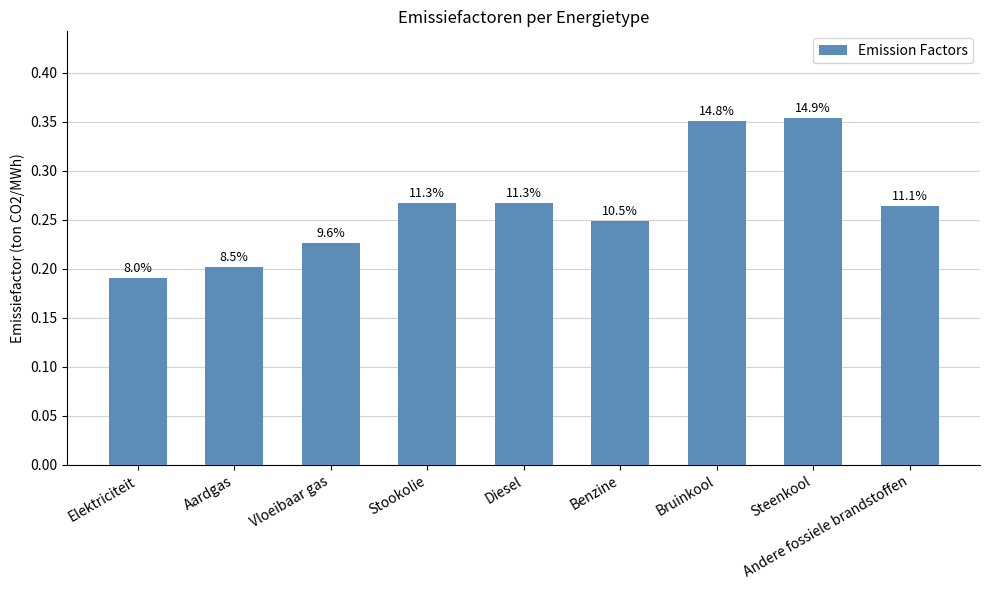

Which has a higher value, Aardgas or Diesel?

Diesel